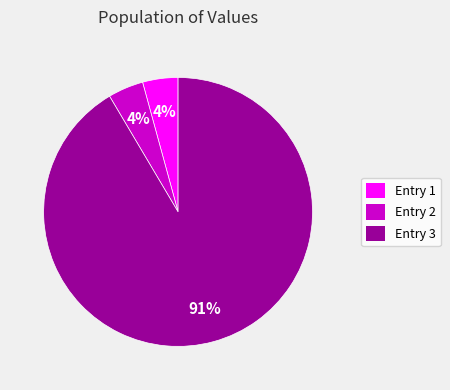

Which category has the biggest portion of the pie?

Entry 3